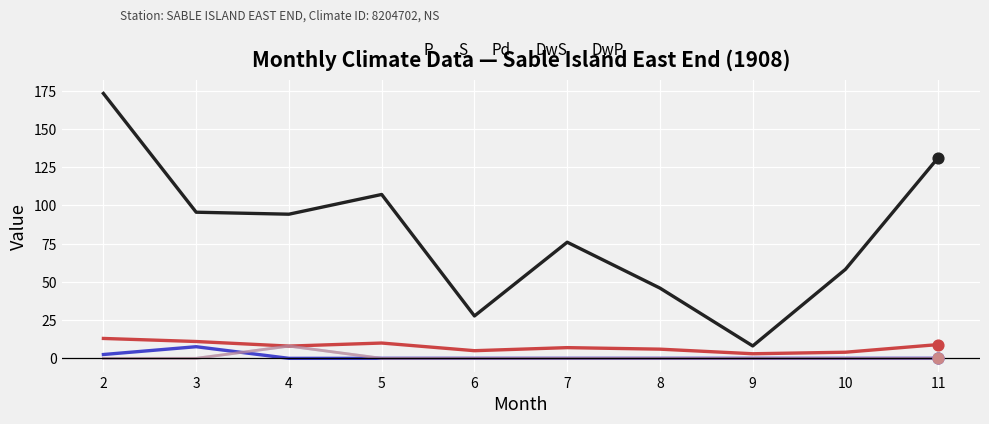

Does the chart have visible grid lines?

Yes